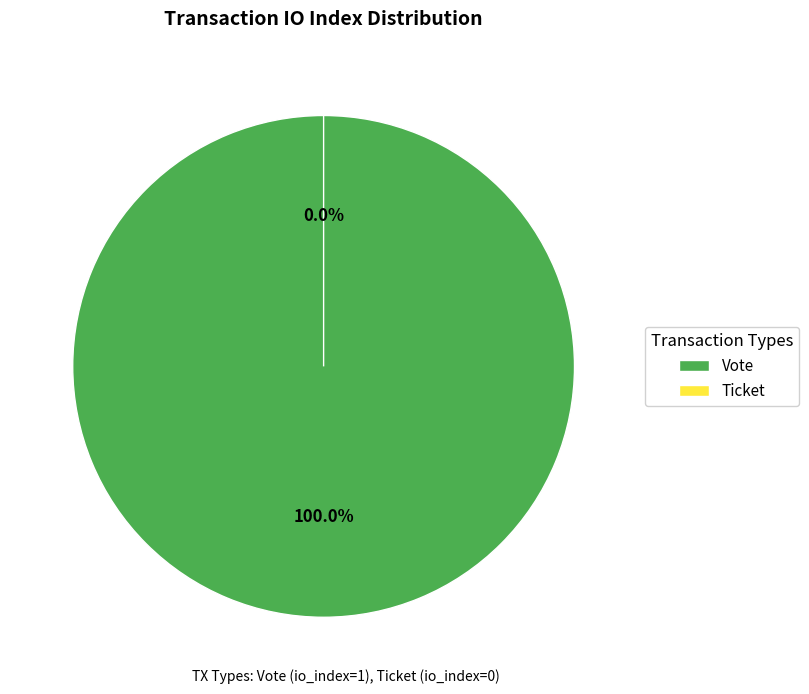

Is it true that Vote is 100% of the pie?

True